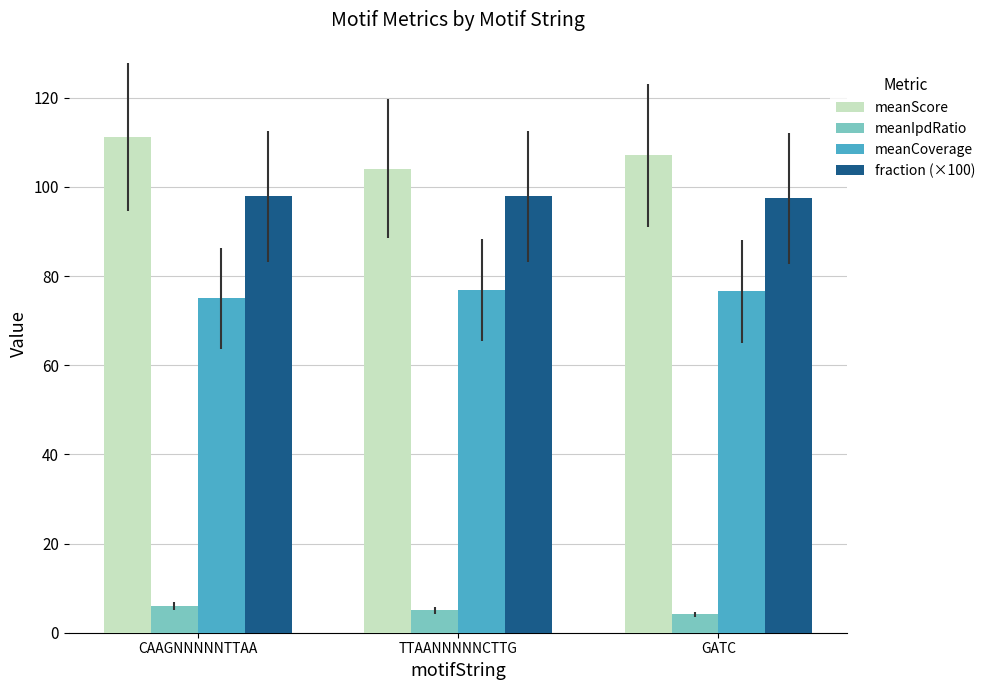

The value of meanCoverage at CAAGNNNNNTTAA is 22.1. True or false?

False